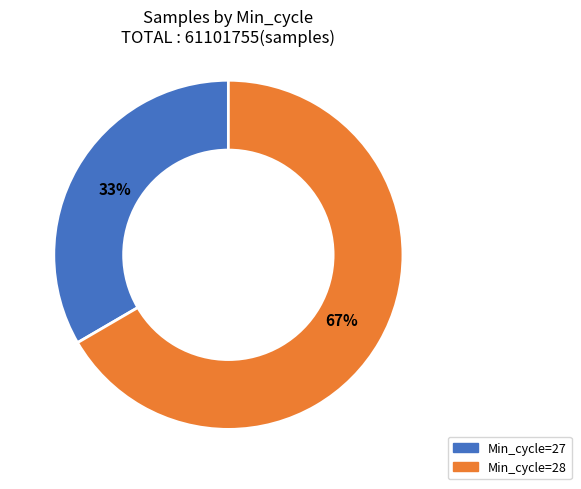

To the nearest percent, what is the average slice percentage?

50%